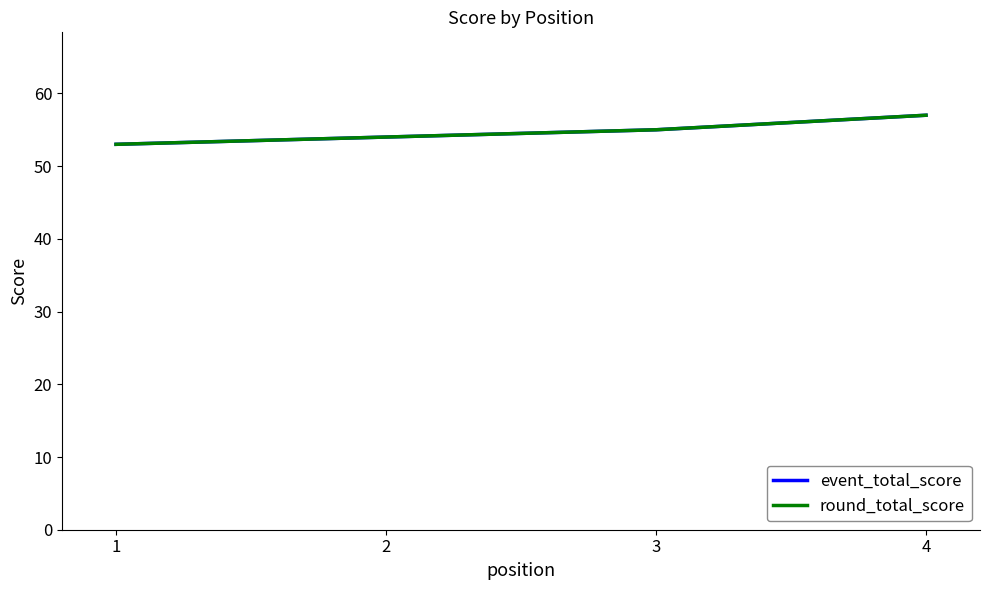

Does the chart display data point markers on the line(s)?

No